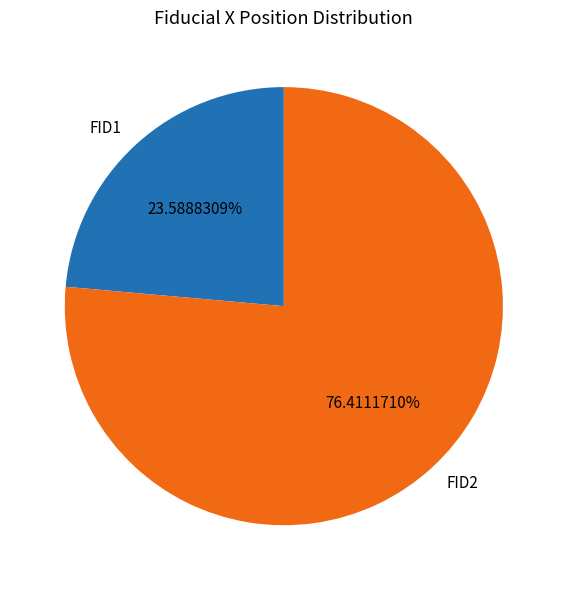

Rank the categories by value from lowest to highest.

FID1, FID2